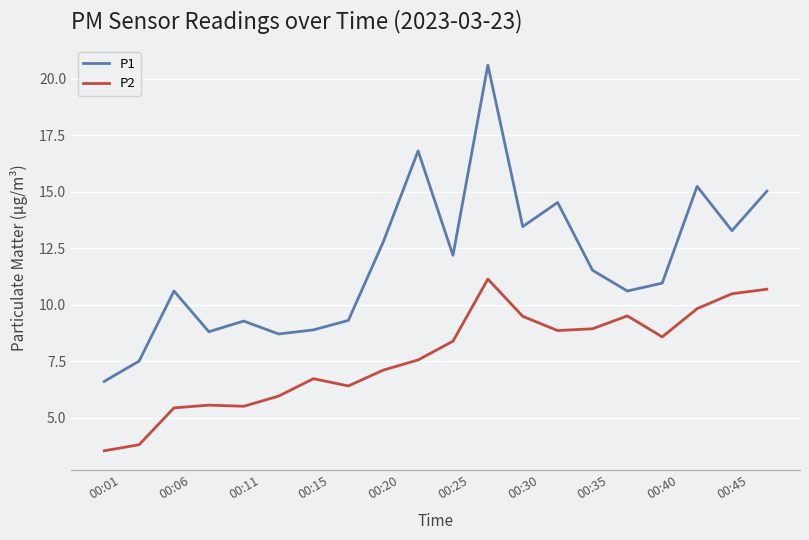

Which series has the widest spread of values?

P1